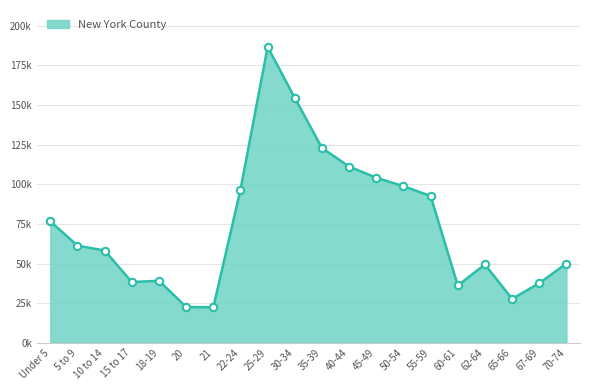

What is the ratio of the value at 5 to 9 to the value at 45-49?

0.6